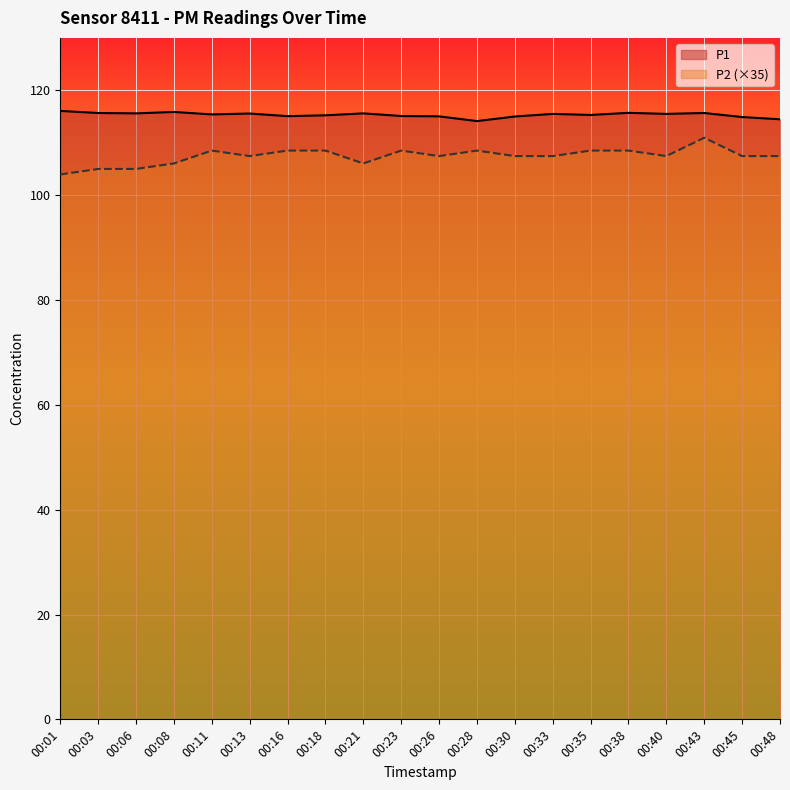

What is the difference between the maximum and second lowest values in the P2 series?

6.0